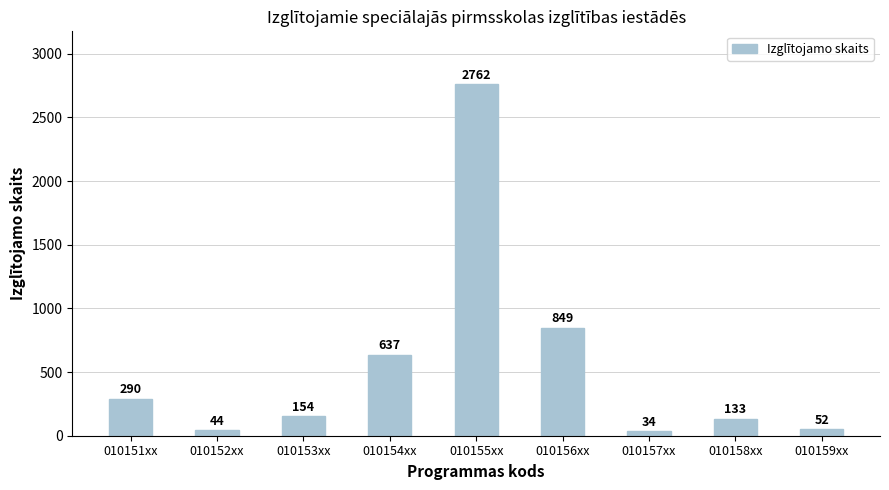

Approximately how many times larger is the value at 010153xx compared to 010157xx?

4.5